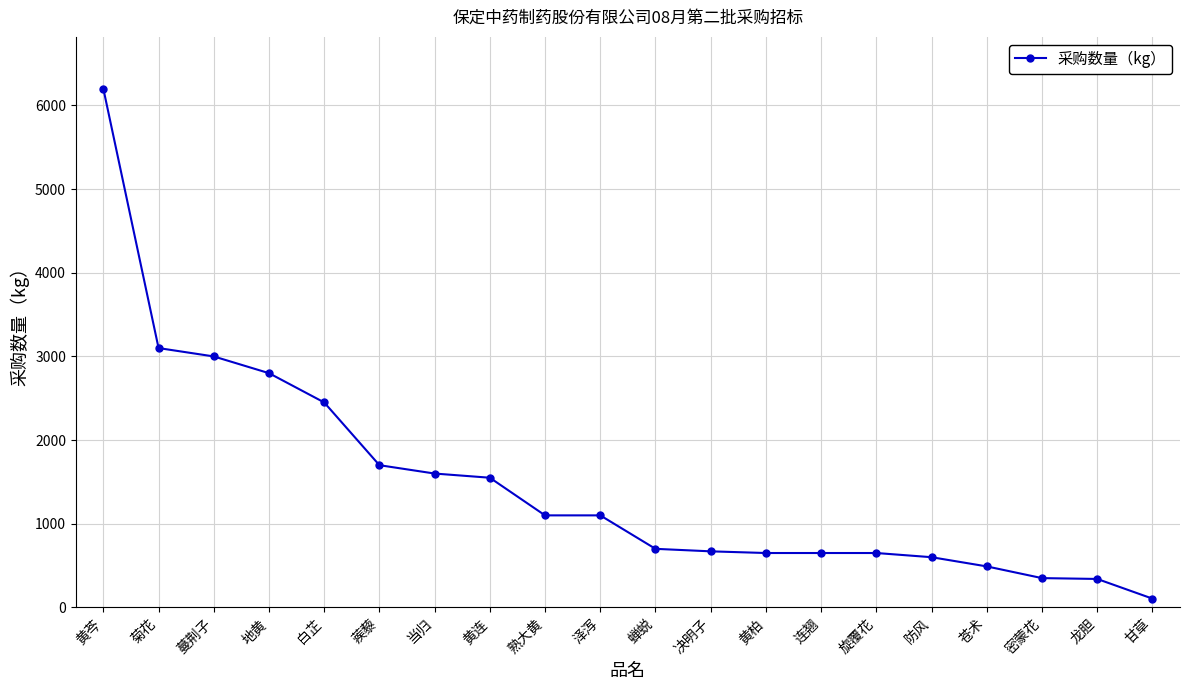

What is the change in value from 黄芩 to 熟大黄?

-5100